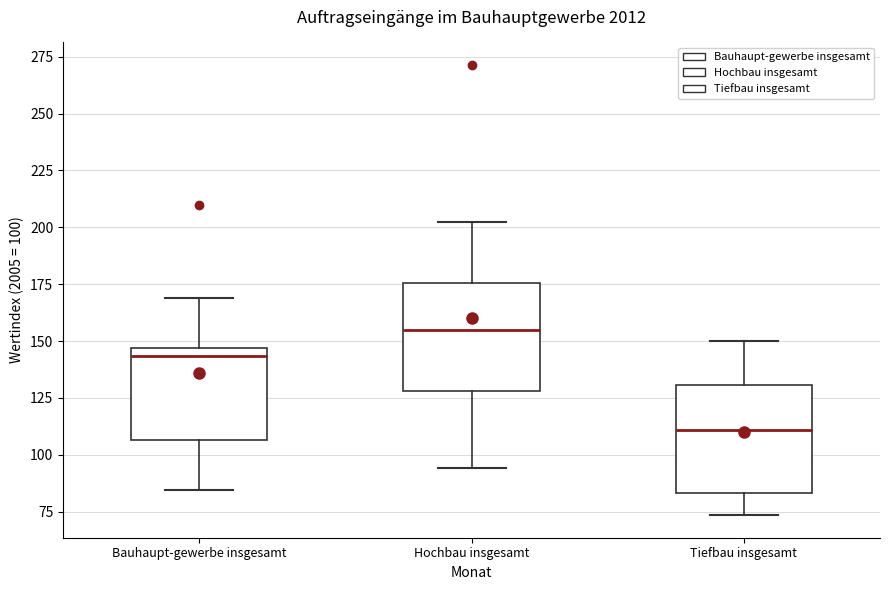

Reading left to right, transcribe this box plot: for each box, give where its median line is, the range the box spans, and where its two whiskers end, as read against the y-axis. The values are not printed on the chart, so give them approximately, as read against the axis.

Bauhaupt-gewerbe insgesamt: median 145 (just below the box's upper edge), box 105 to 145, whiskers 85 to 170
Hochbau insgesamt: median 155, box 130 to 175, whiskers 95 to 200
Tiefbau insgesamt: median 110, box 85 to 130, whiskers 75 to 150